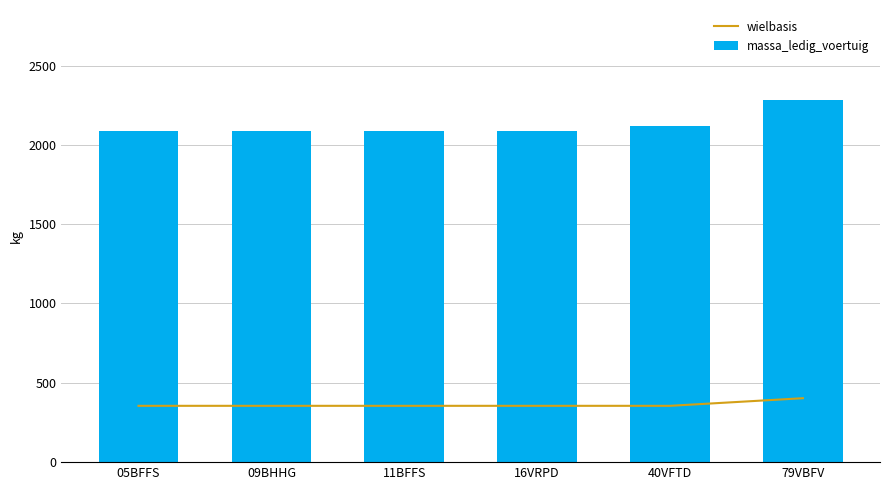

Which series has the largest total across all categories?

massa_ledig_voertuig